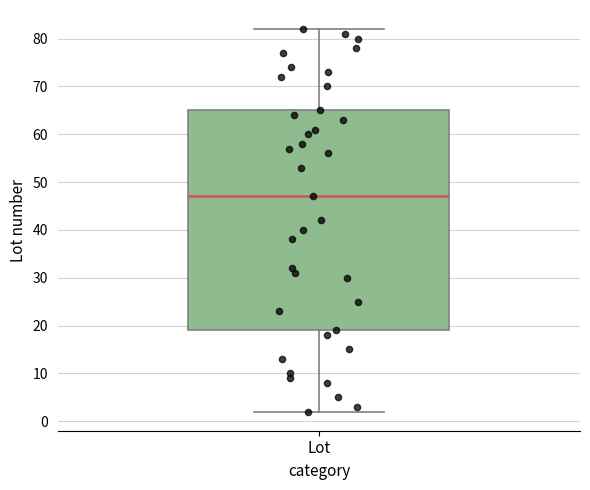

Transcribe this box plot: give where the median line is, the range the box spans, and where the two whiskers end, as read against the y-axis. The values are not printed on the chart, so give them approximately, as read against the axis.

median 47, box 19 to 65, whiskers 2 to 82